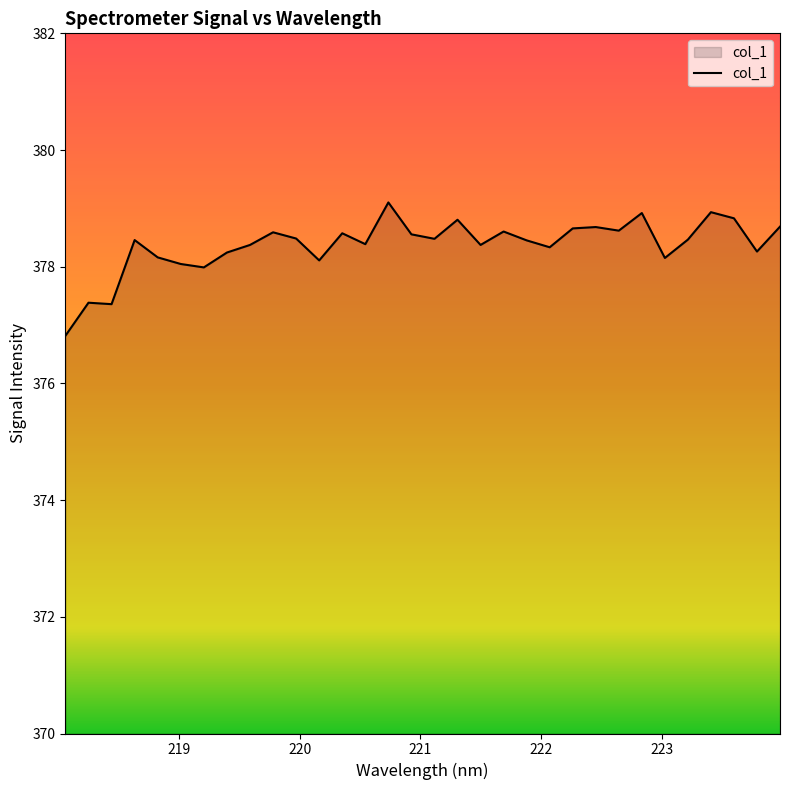

Count the number of data series in this chart.

1